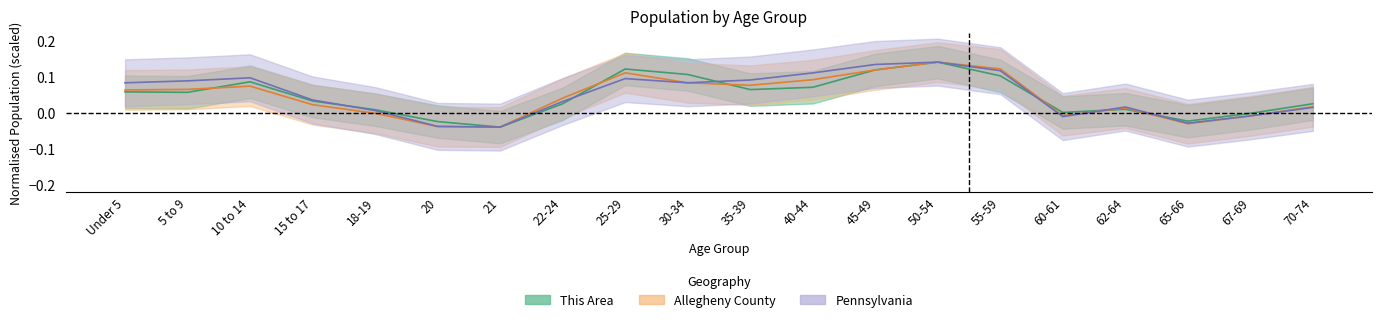

What position from the right is 20?

15